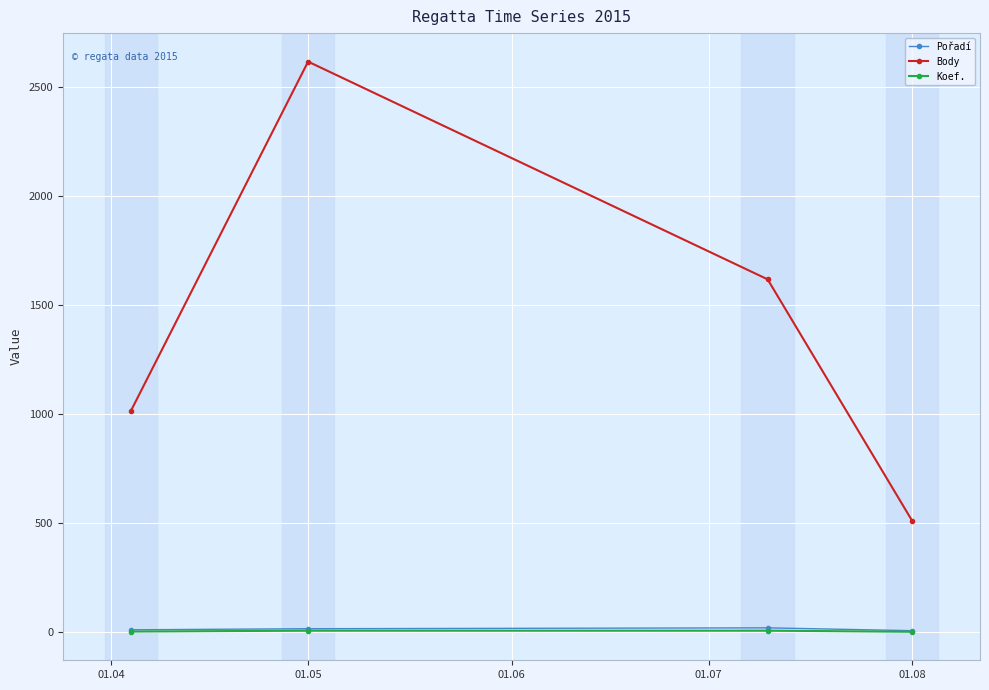

Which series has the widest spread of values?

Body